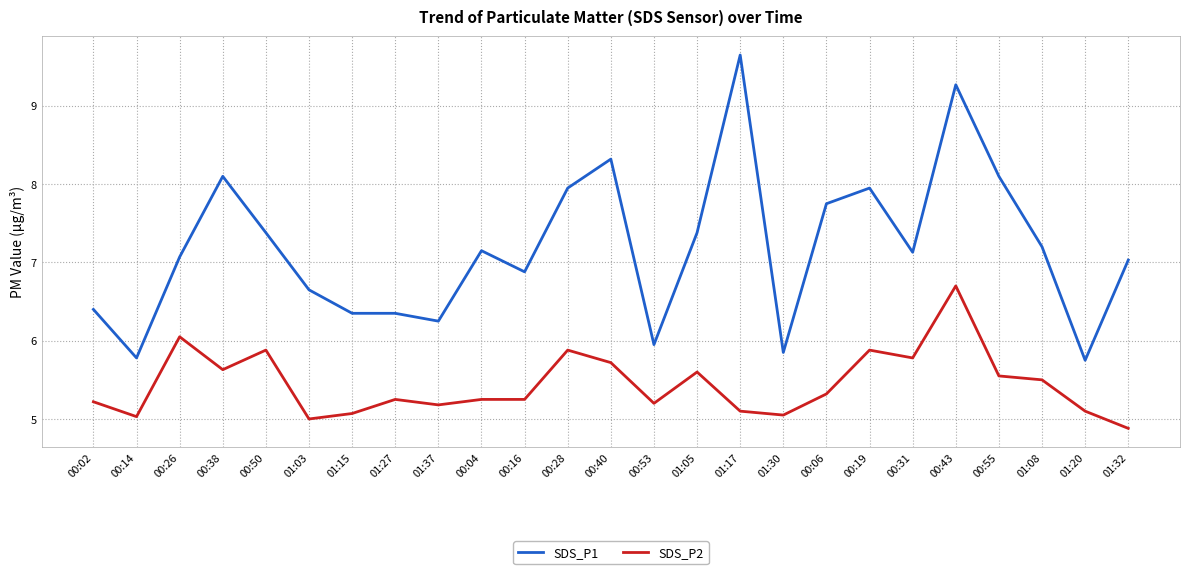

How many lines are shown in the chart?

2